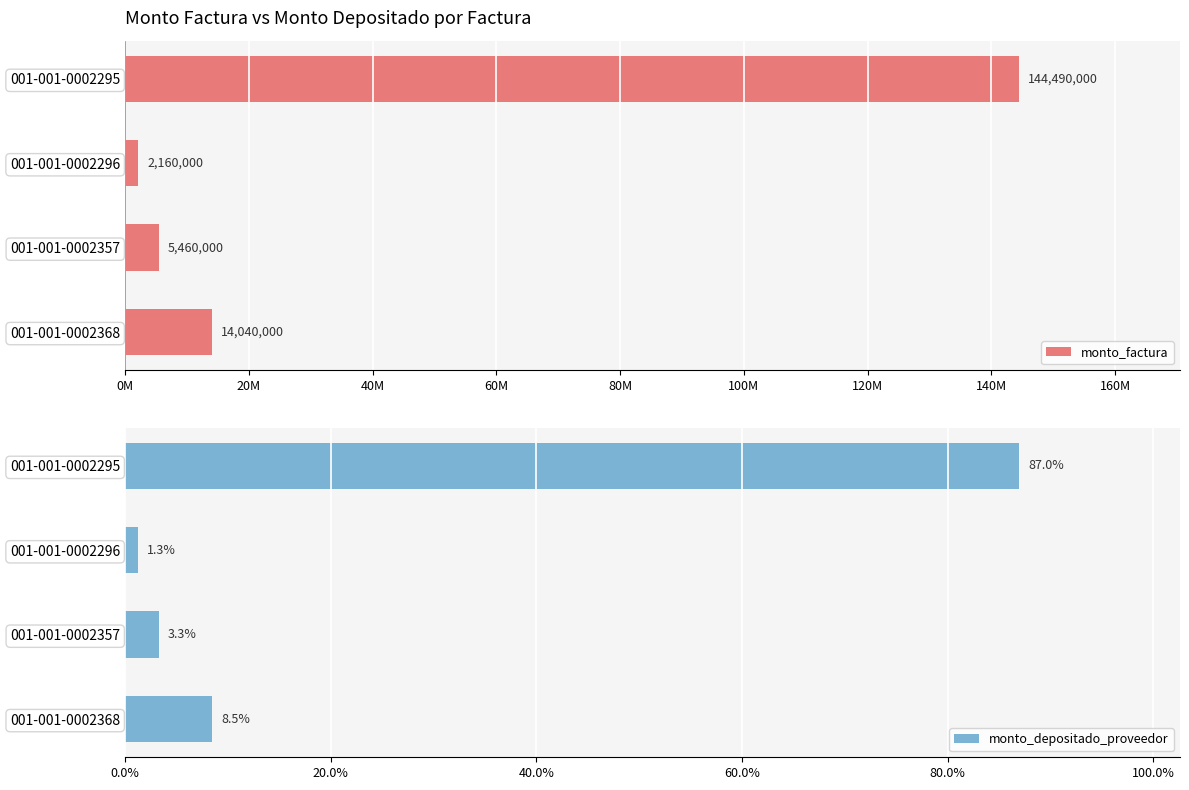

How many bars are there in each group?

2